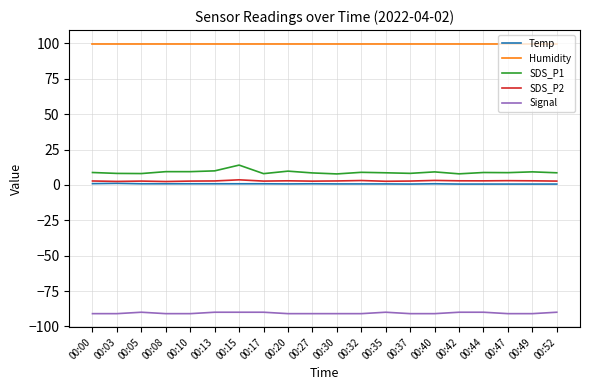

What is the maximum value for SDS_P1?

14.0